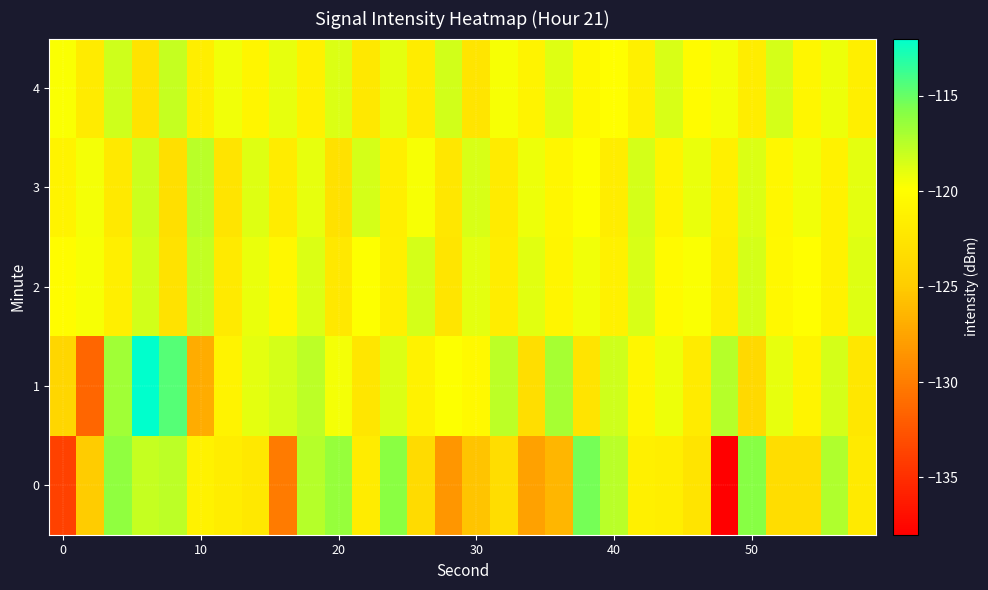

Rank the series by their maximum value, from highest to lowest.

1, 0, 3, 2, 4